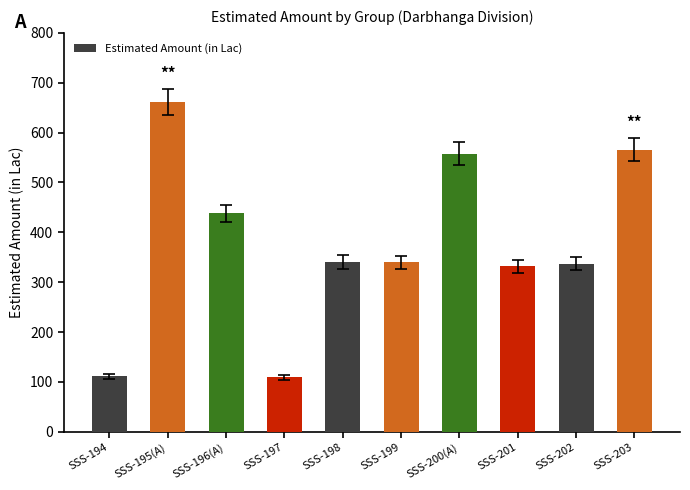

What is the minimum value shown in the chart?

109.1